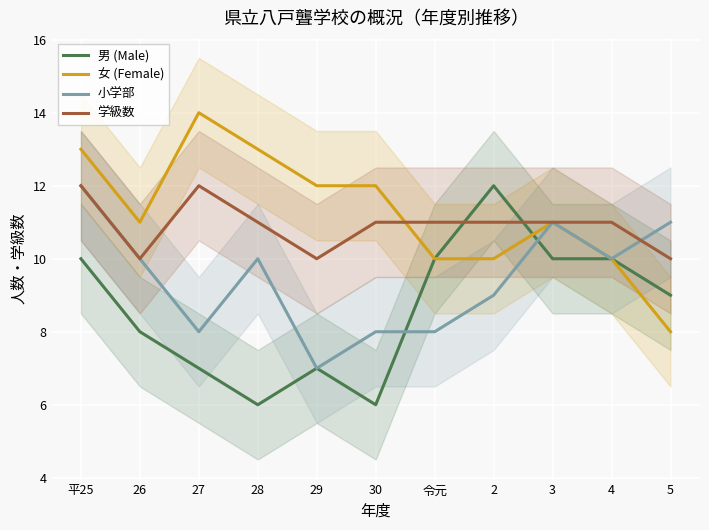

What is the label of the 8th point from the right?

28